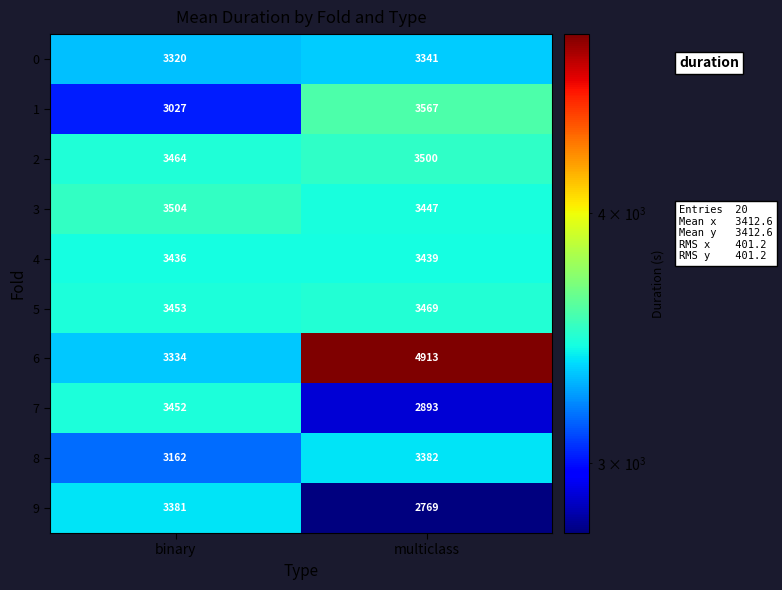

True or false: 0 has a value of 3341 at multiclass.

True